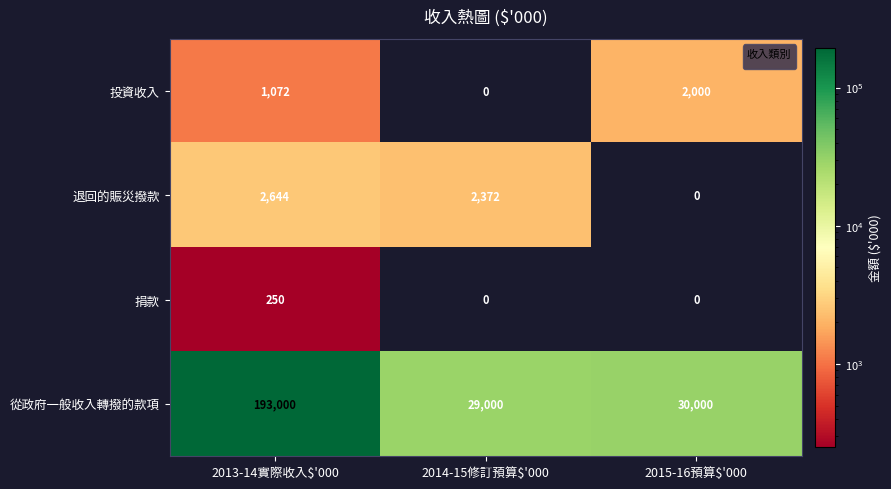

What is the approximate value of 退回的賑災撥款 at 2013-14實際收入$'000, to the nearest 10?

2640